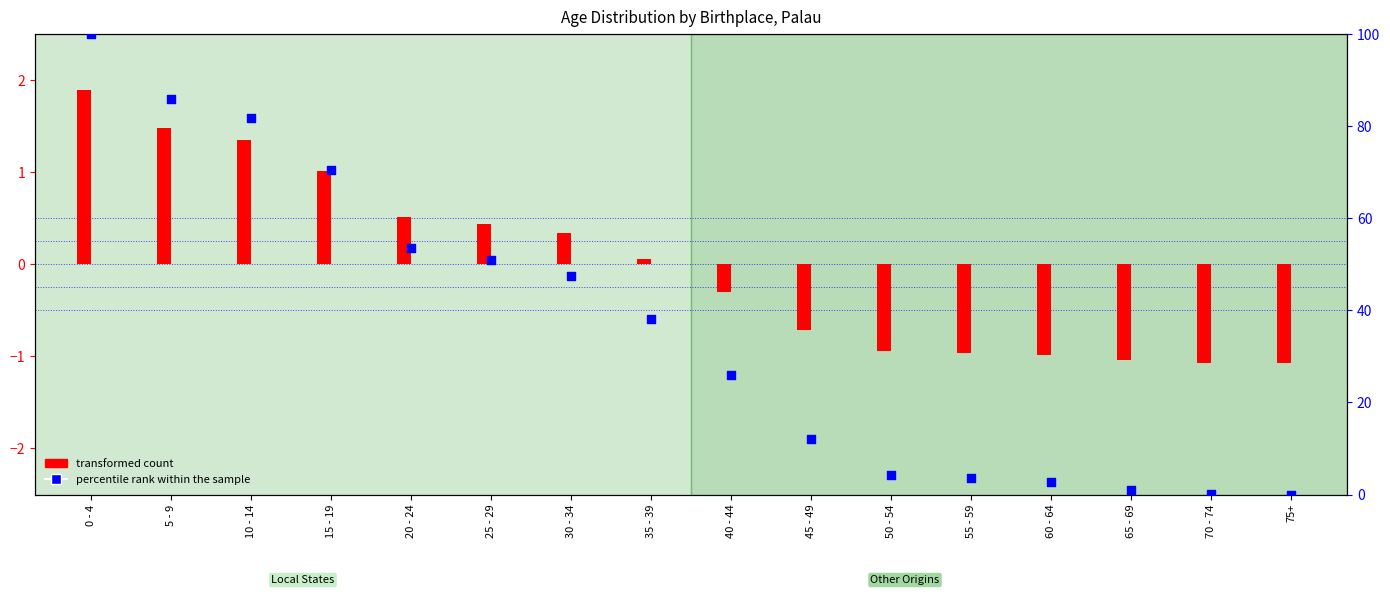

At how many categories does at least one series exceed 99?

1